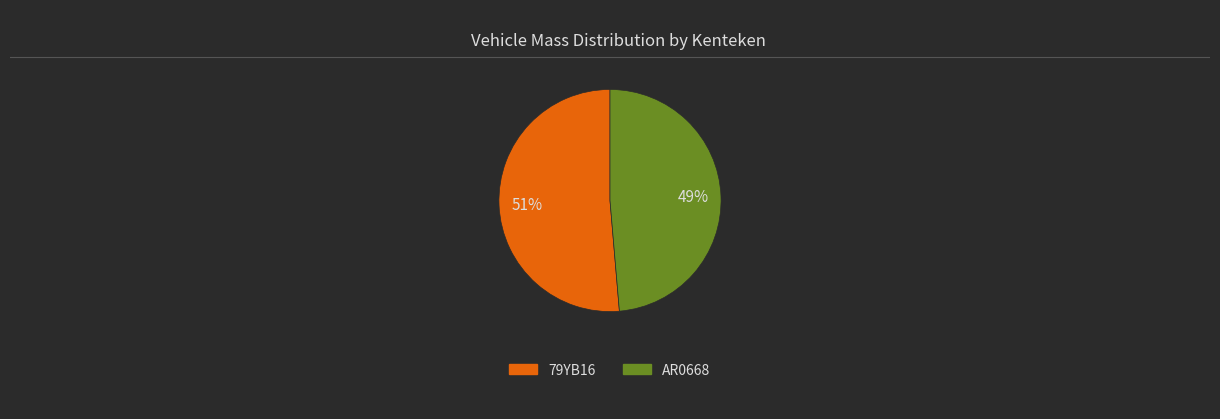

To the nearest percent, what is the combined percentage of AR0668 and 79YB16?

100%